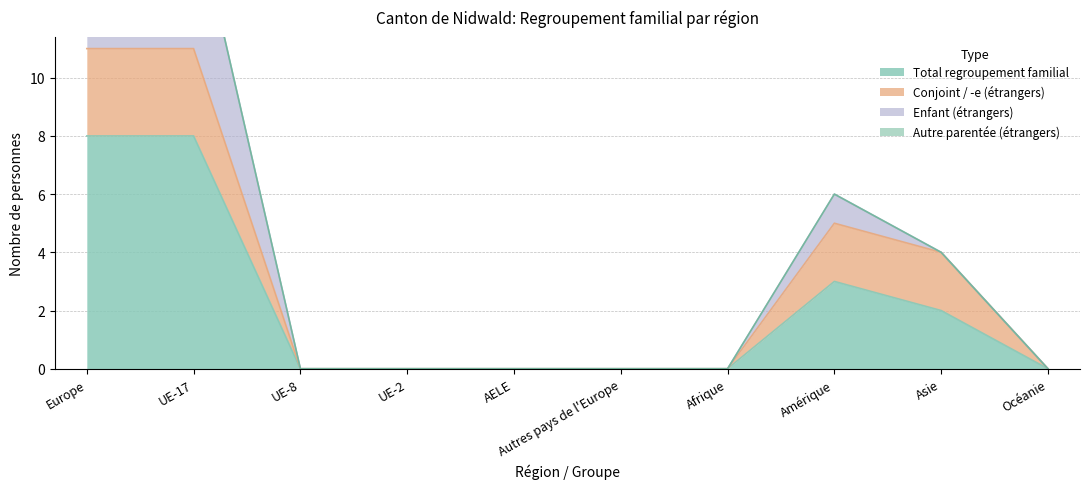

Which series has the largest total across all categories?

Total regroupement familial